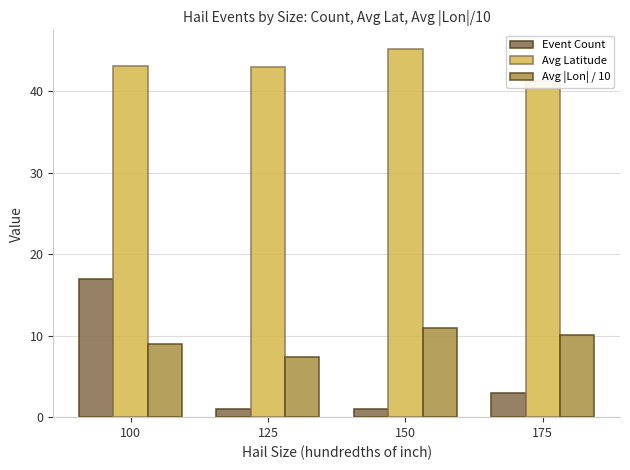

What is the average value of the Event Count series?

5.5